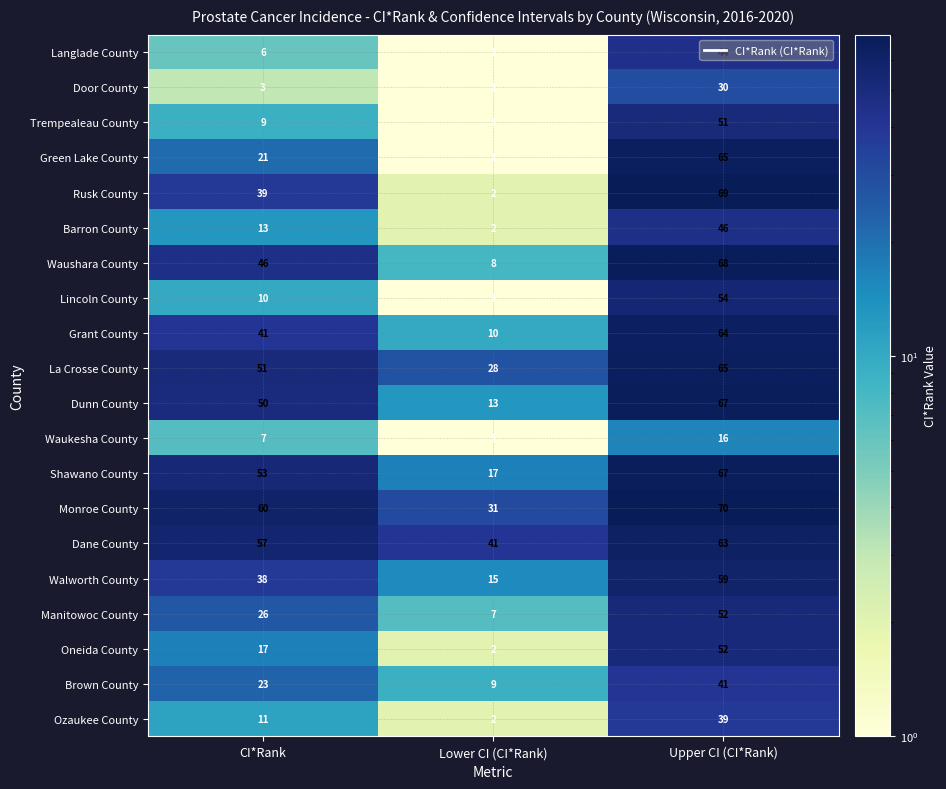

What is the maximum value shown in the chart?

70